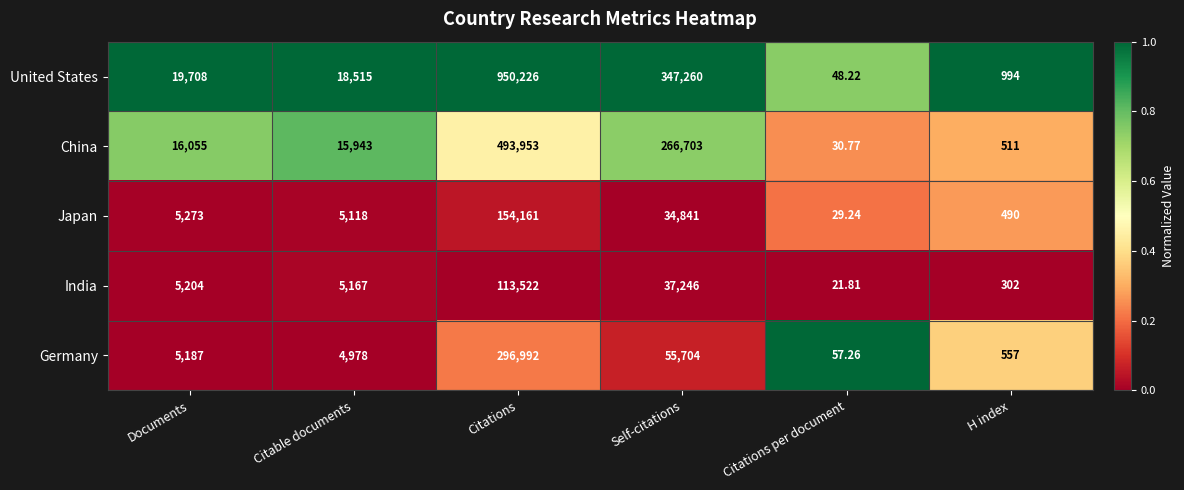

At which category does the chart reach its peak across all series?

Citations